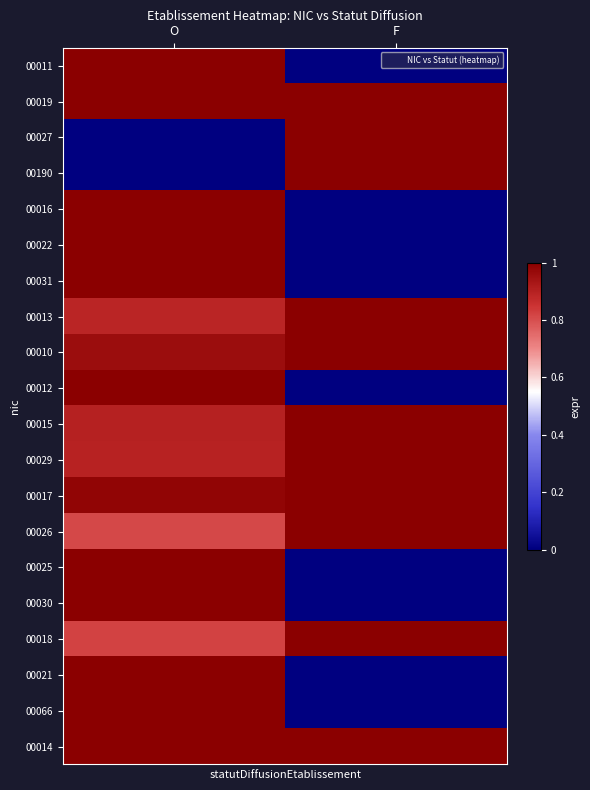

Which has a higher value, F or O?

O